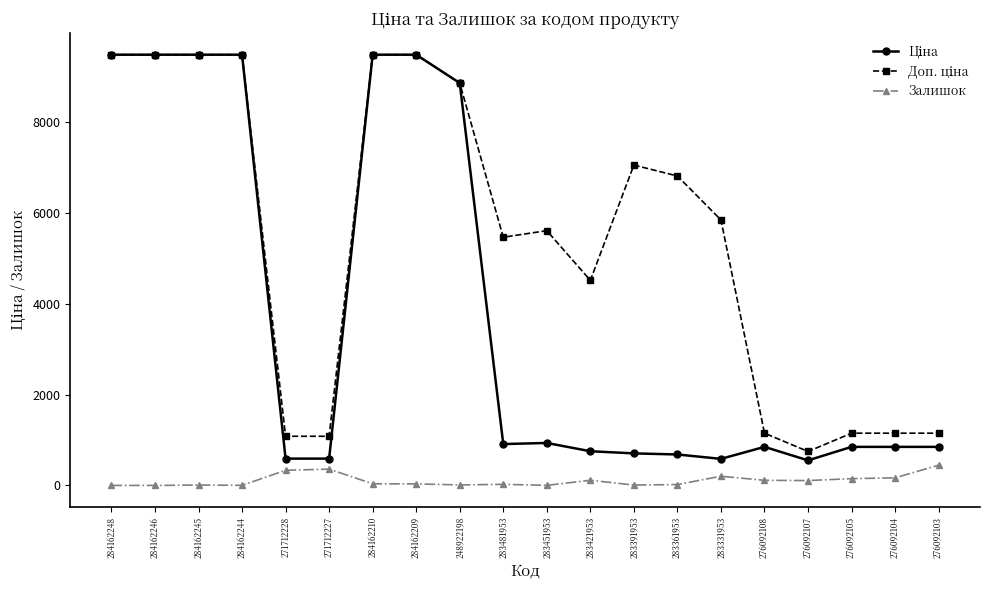

At how many categories does at least one series exceed 6260?

9